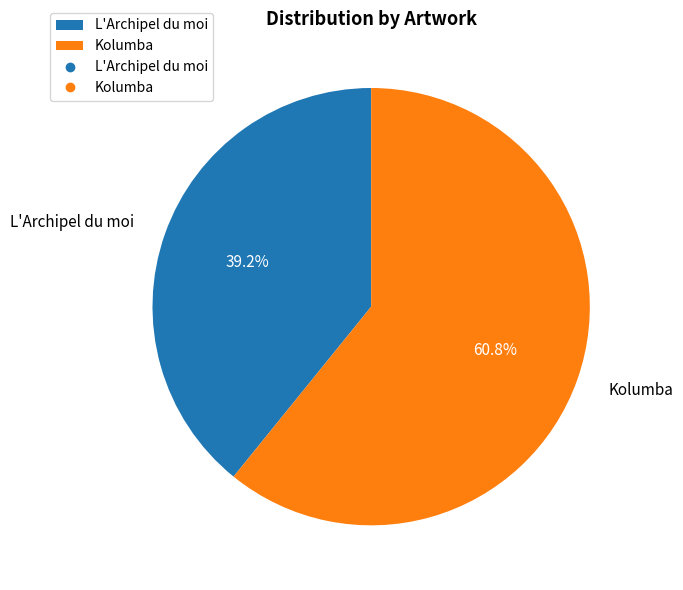

Which category has the smallest portion of the pie?

L'Archipel du moi